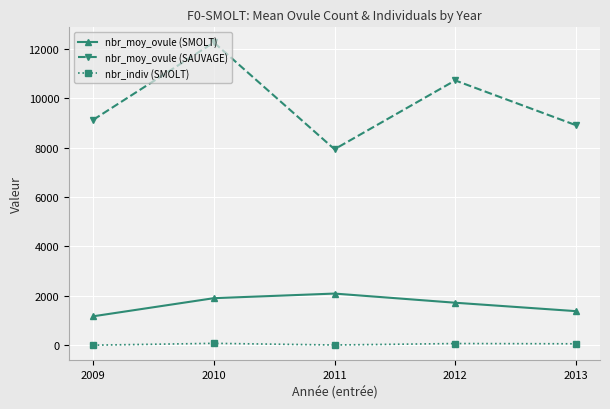

Rank the series by their average value, from highest to lowest.

nbr_moy_ovule (SAUVAGE), nbr_moy_ovule (SMOLT), nbr_indiv (SMOLT)